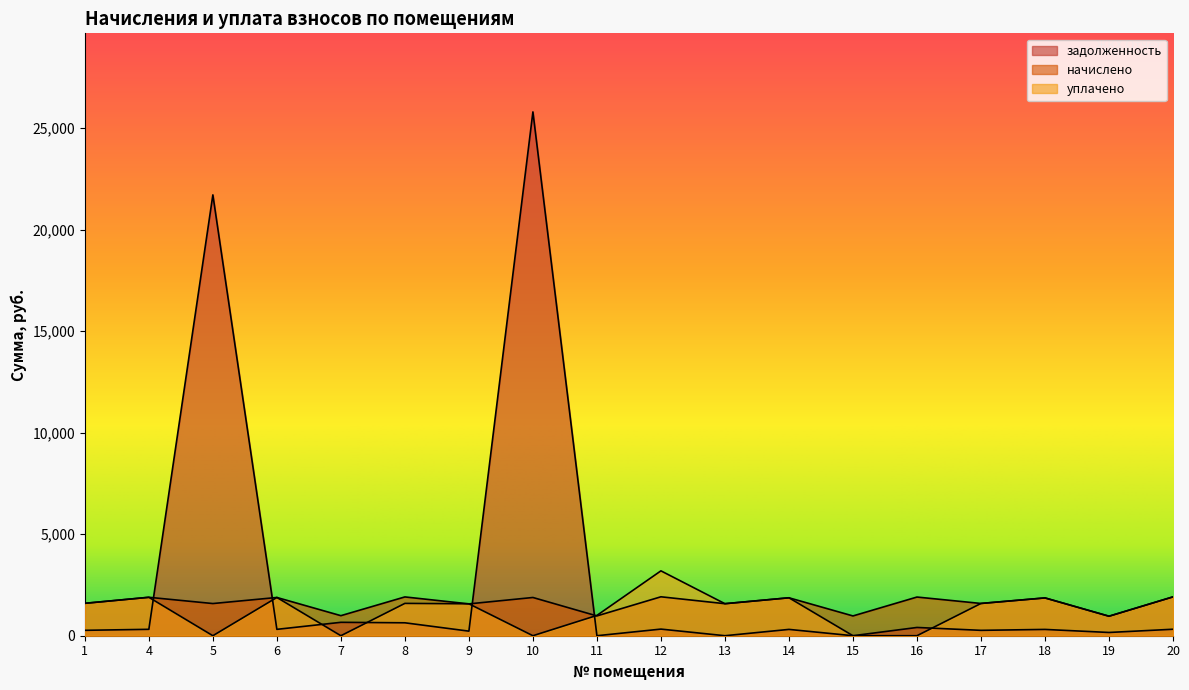

Which series ends up on top after the final intersection of начислено and задолженность?

начислено